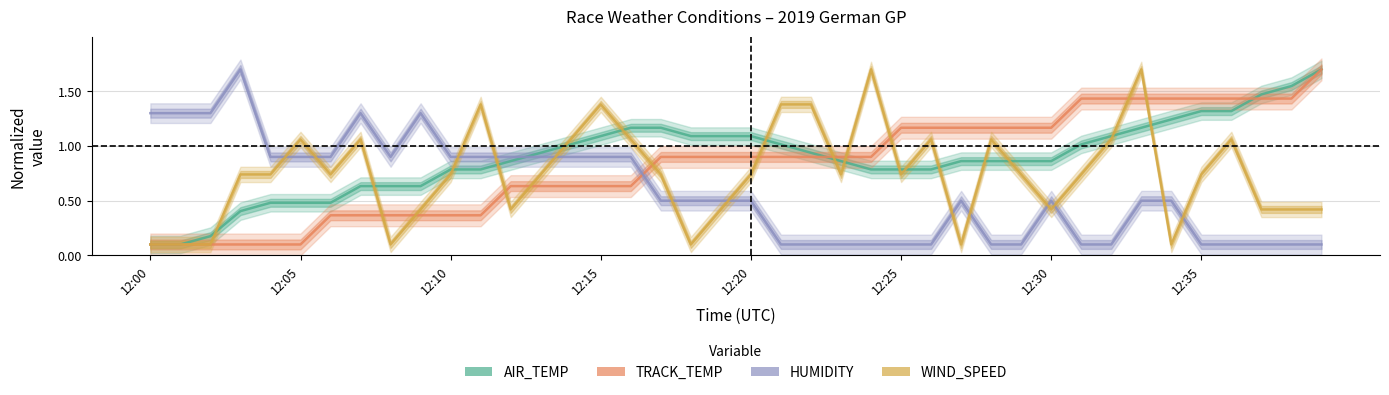

Which label corresponds to the largest value in the chart?

39